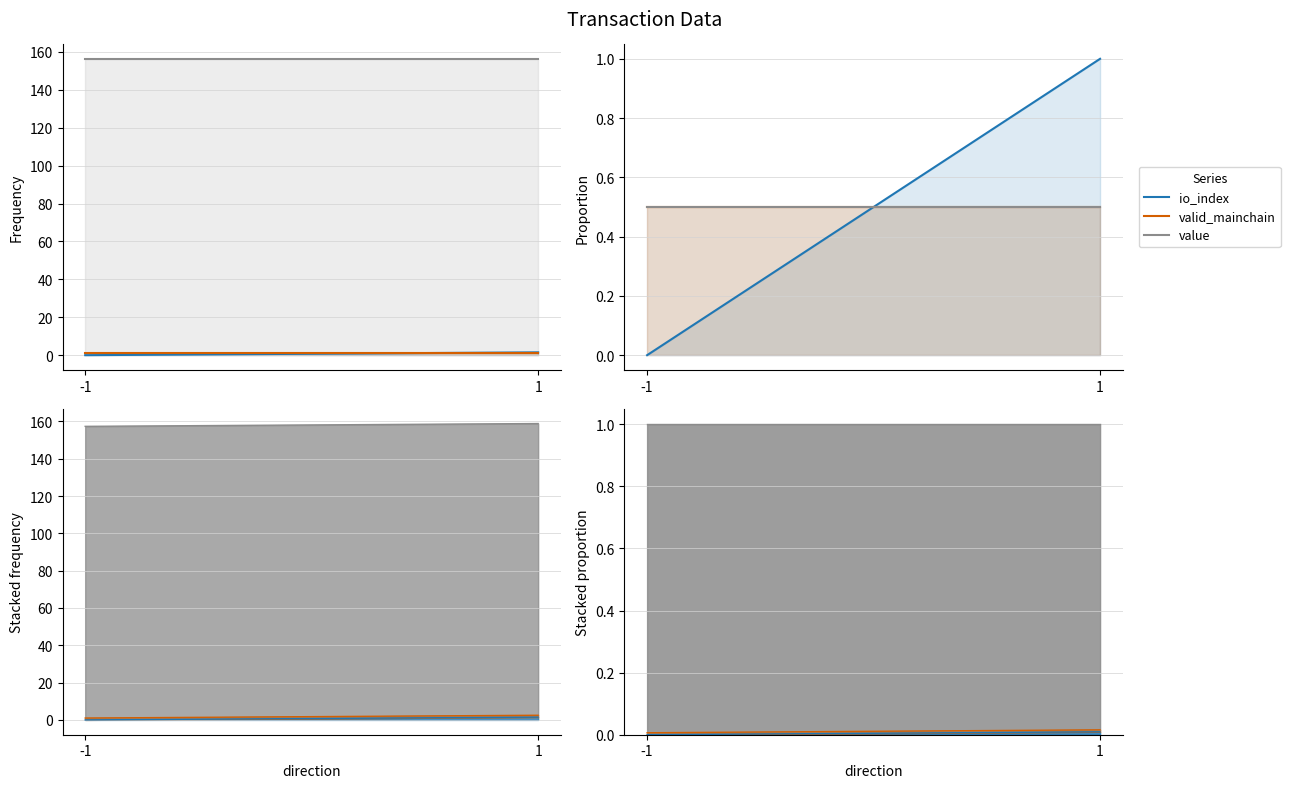

Reading left to right, extract all data points from this chart.

io_index: 0.0	1.0
valid_mainchain: 0.5	0.5
value: 0.5	0.5